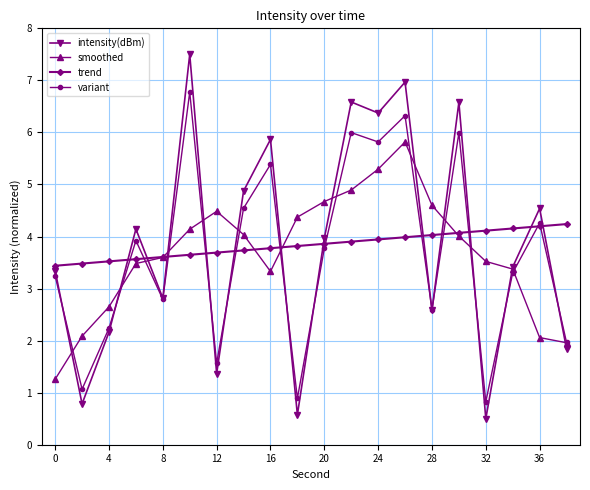

Which series has the widest spread of values?

intensity(dBm)